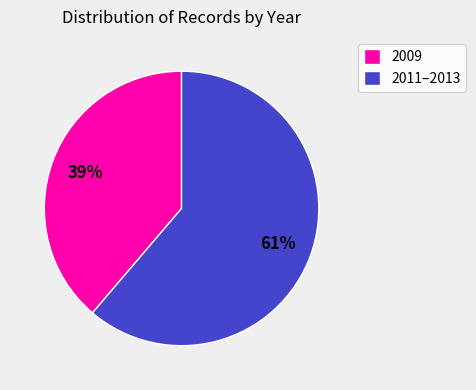

To the nearest percent, what is the average slice percentage?

50%